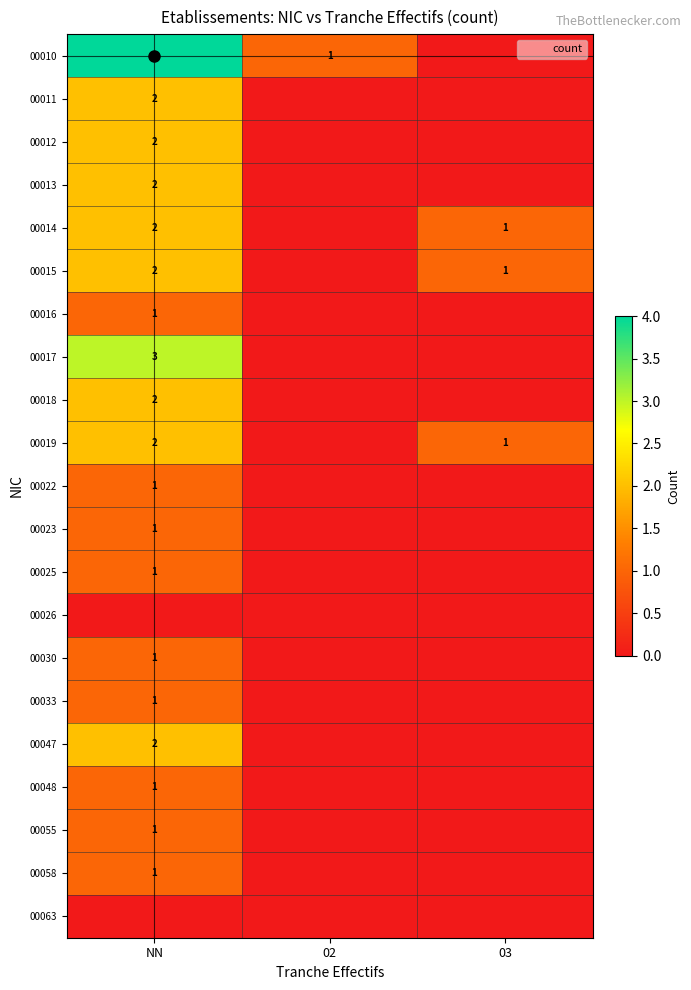

List the labels in order of 00019 value, largest first.

NN, 03, 02